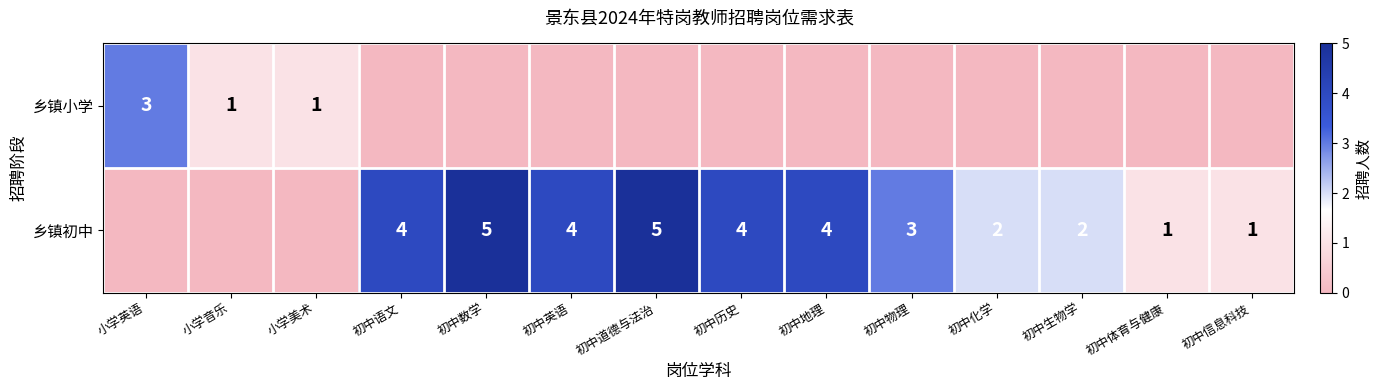

Is it true that 乡镇初中 equals 5 at 初中物理?

False